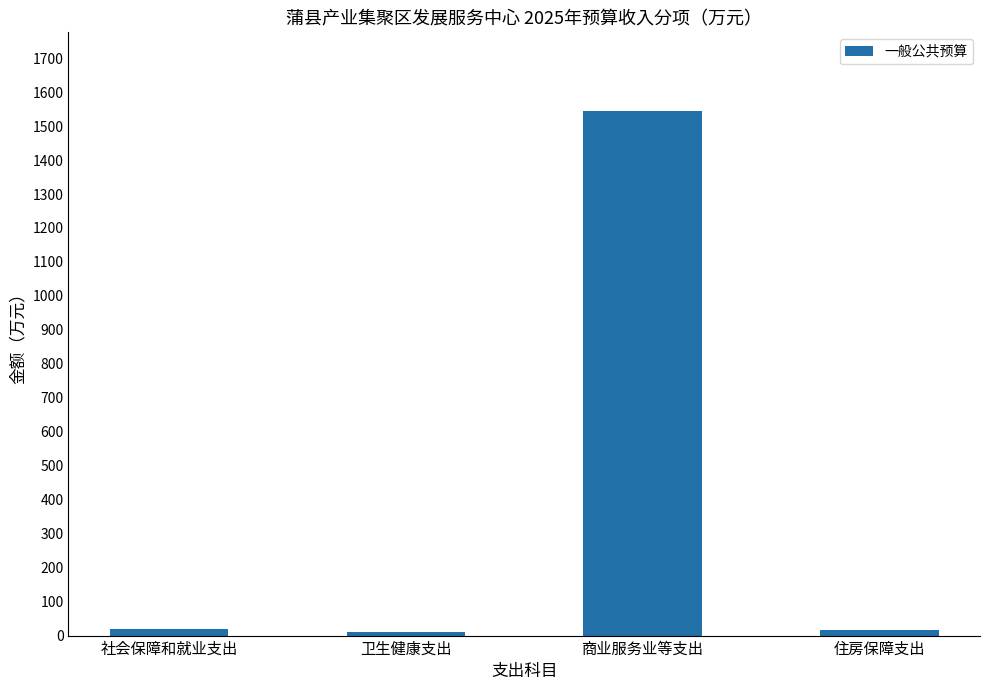

What is the label of the 1st bar from the left?

社会保障和就业支出